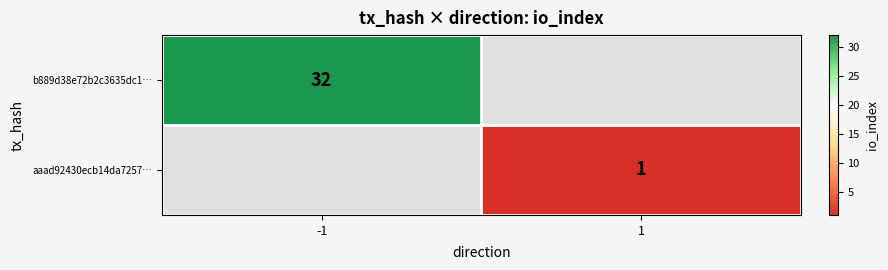

At how many categories does at least one series exceed 16?

1